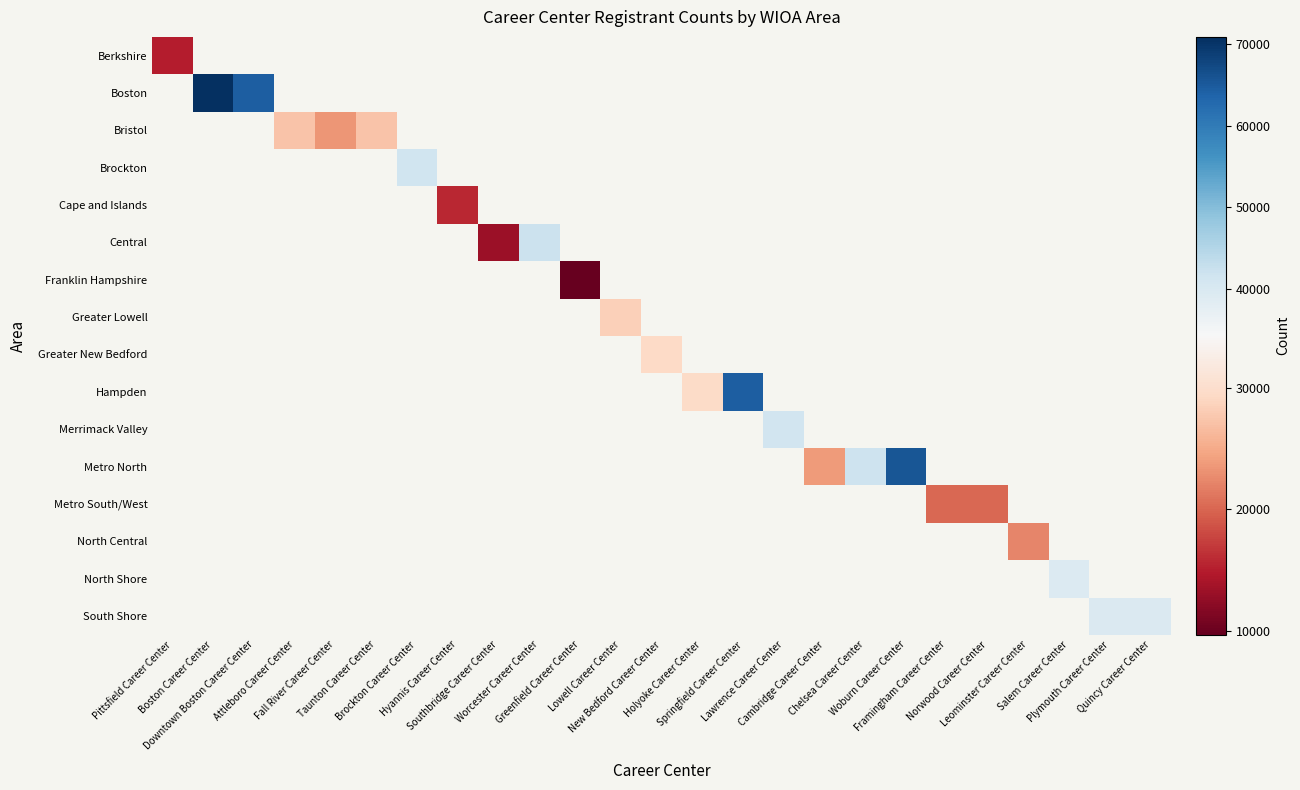

What is the greatest value displayed?

70912.0